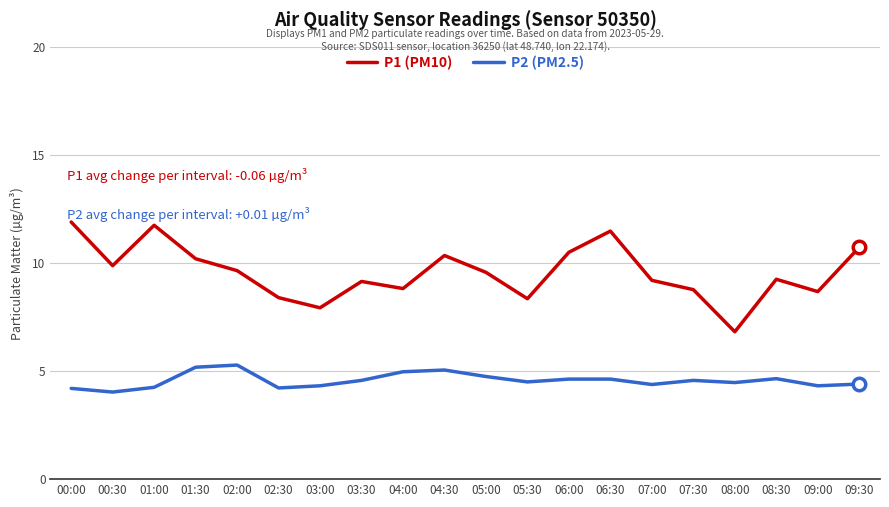

True or false: P1 (PM10) and P2 (PM2.5) intersect in this chart.

False